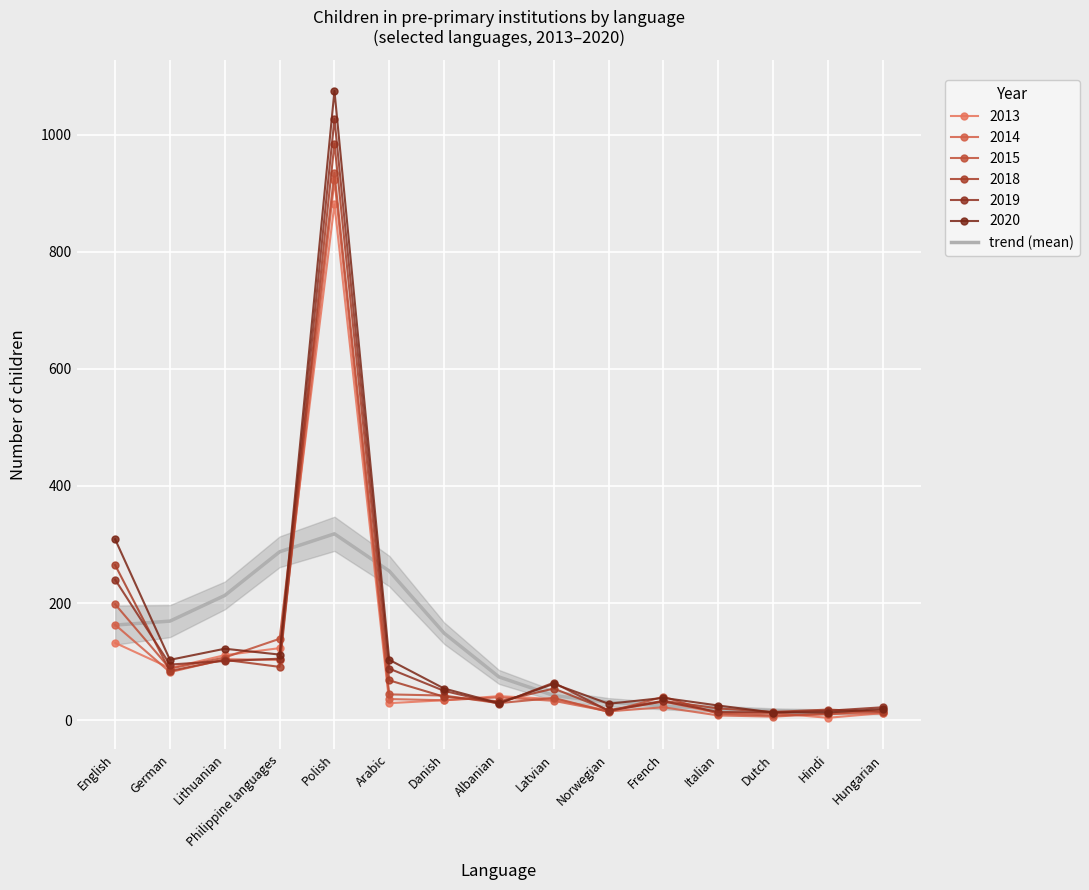

What is the label of the 5th point from the left?

Polish